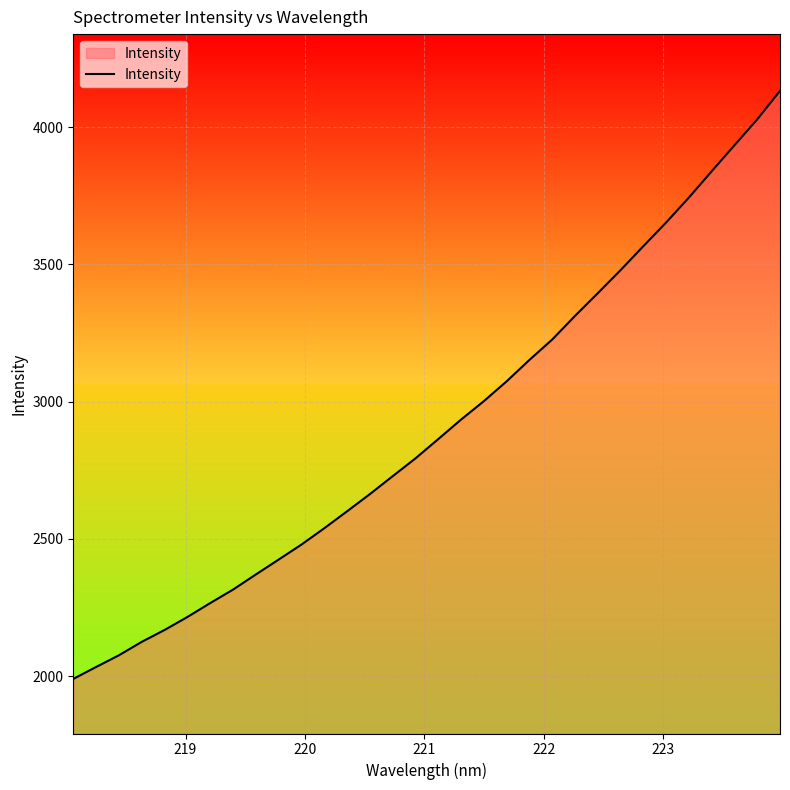

What is the smallest value displayed?

1989.8